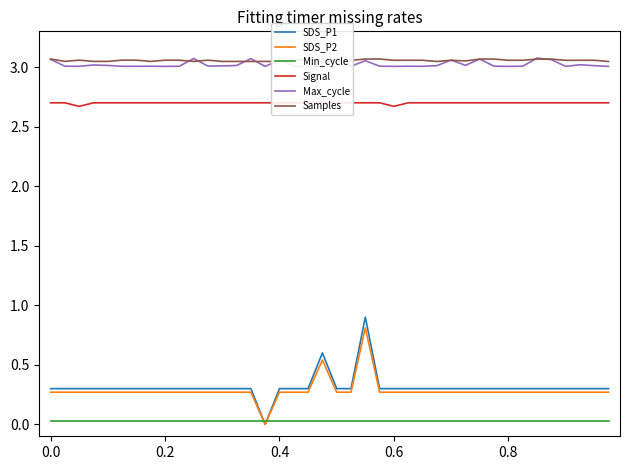

How many series are shown in this chart?

6